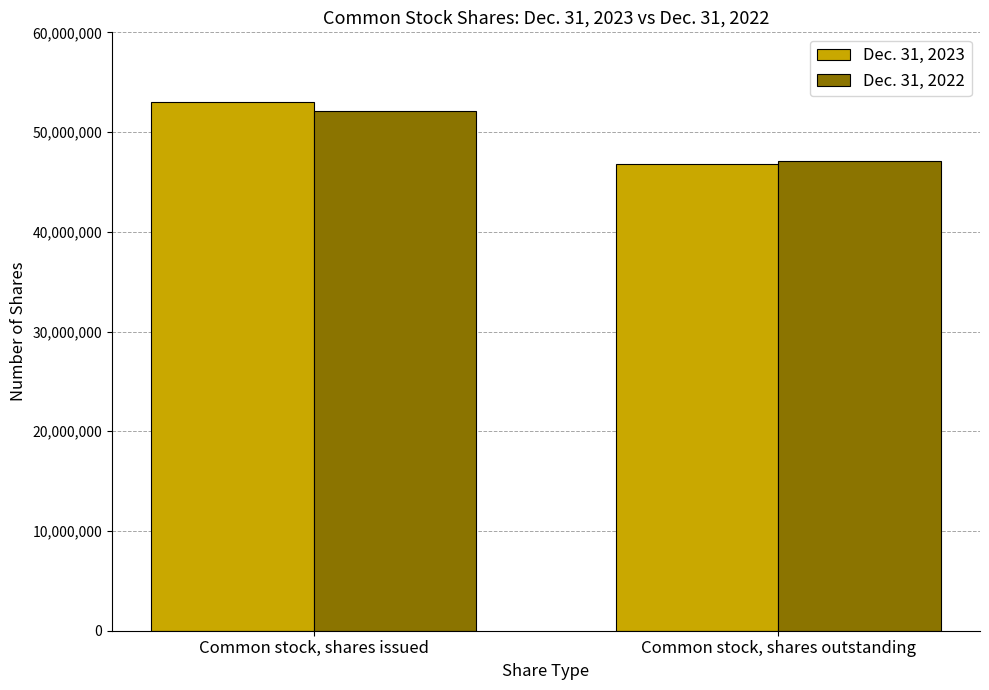

List the series in order of their overall mean, lowest first.

Dec. 31, 2022, Dec. 31, 2023